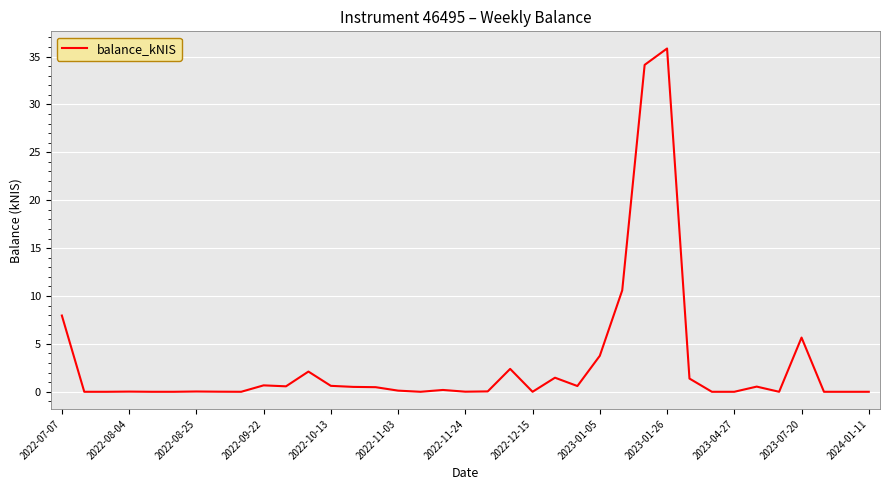

What is the greatest value displayed?

35.8